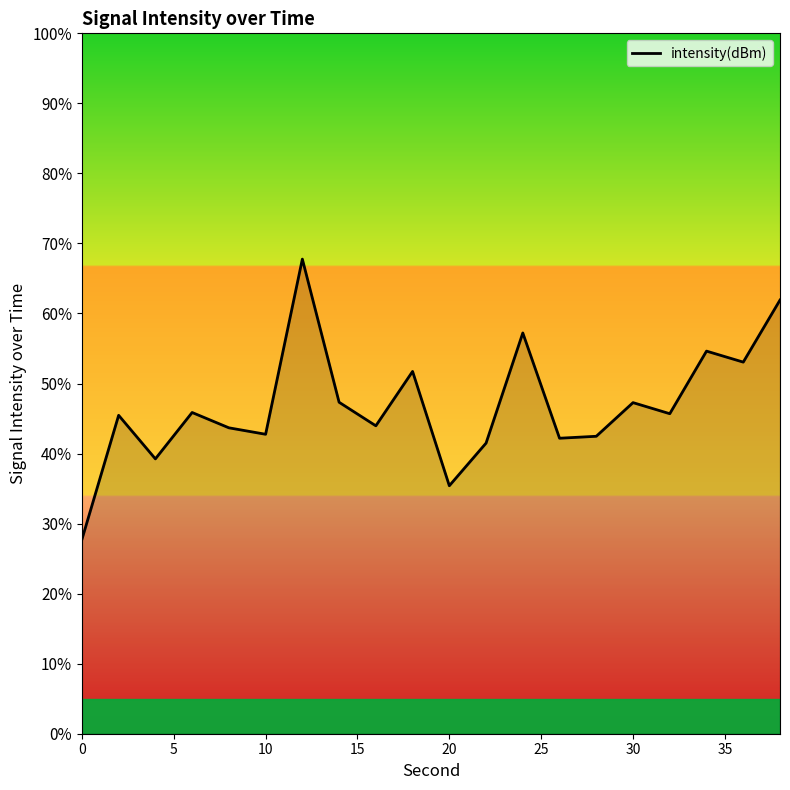

What is the smallest value displayed?

27.7